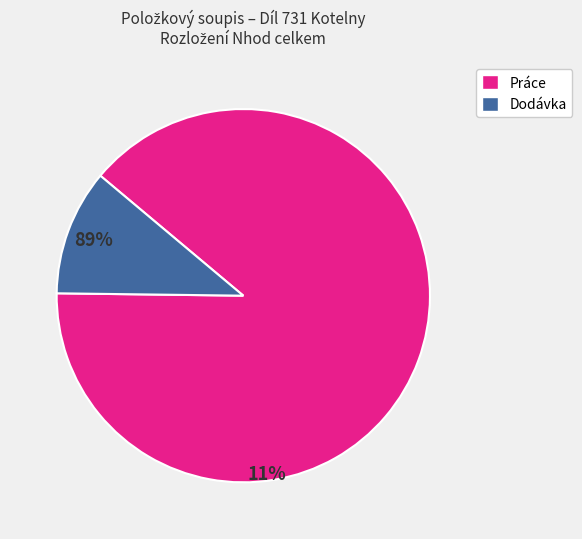

Between Dodávka and Práce, which is larger?

Práce